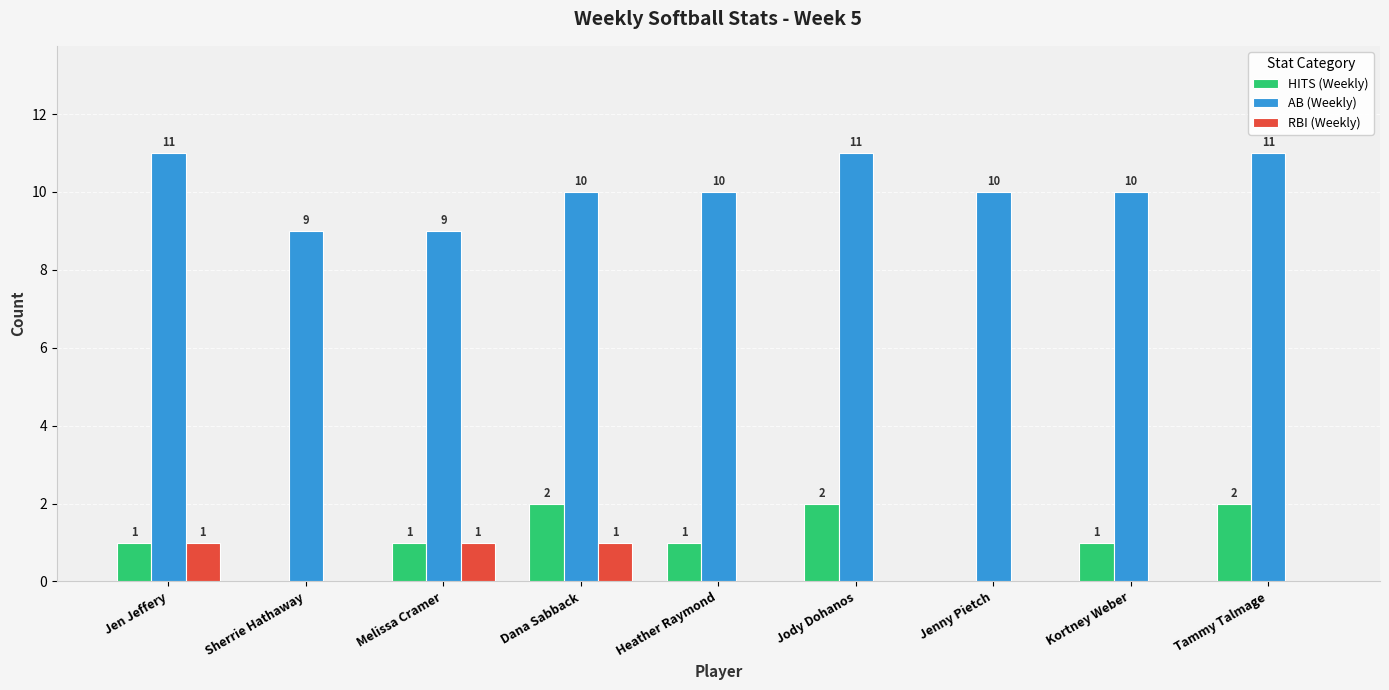

How many series are shown in this chart?

3